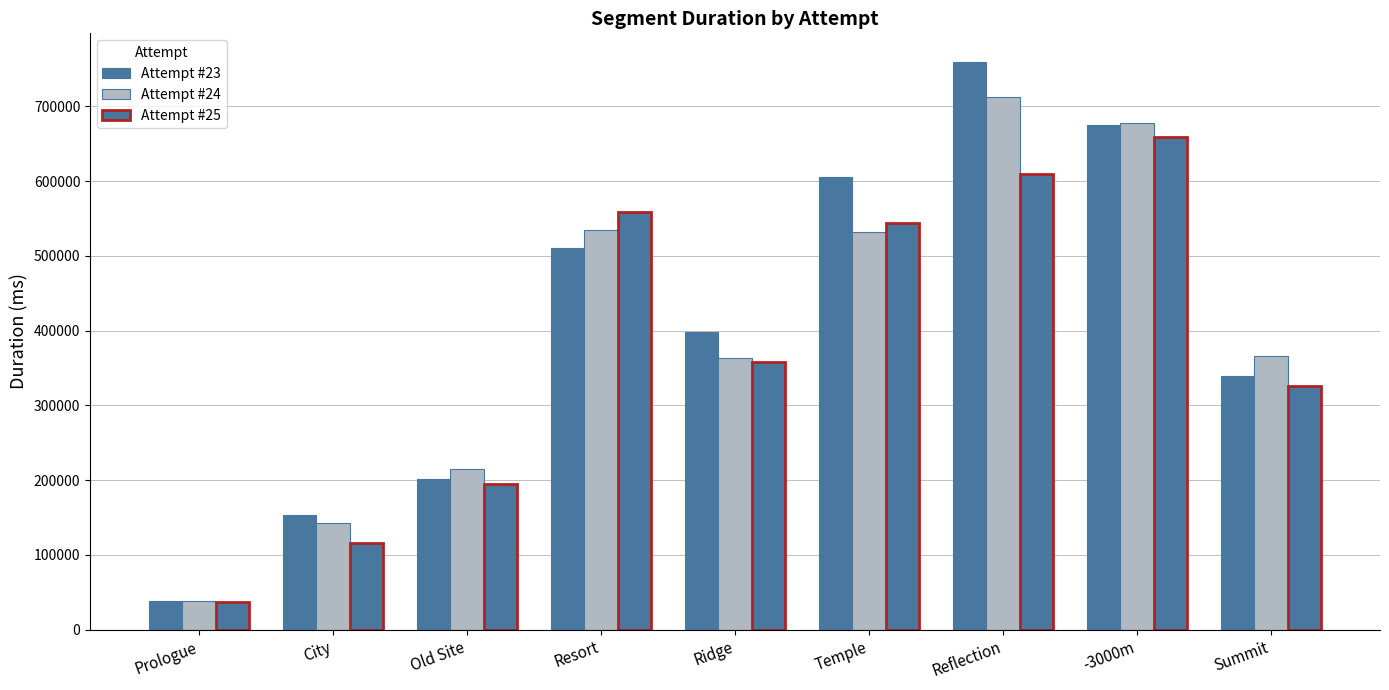

Count the number of categories in the chart.

9